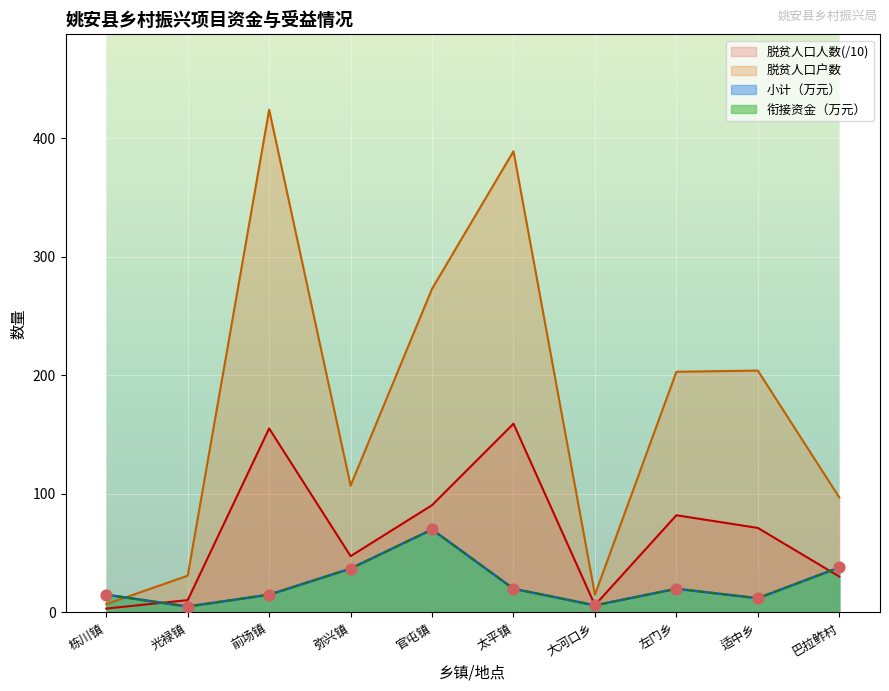

What is the total value across all series at 弥兴镇?

228.5